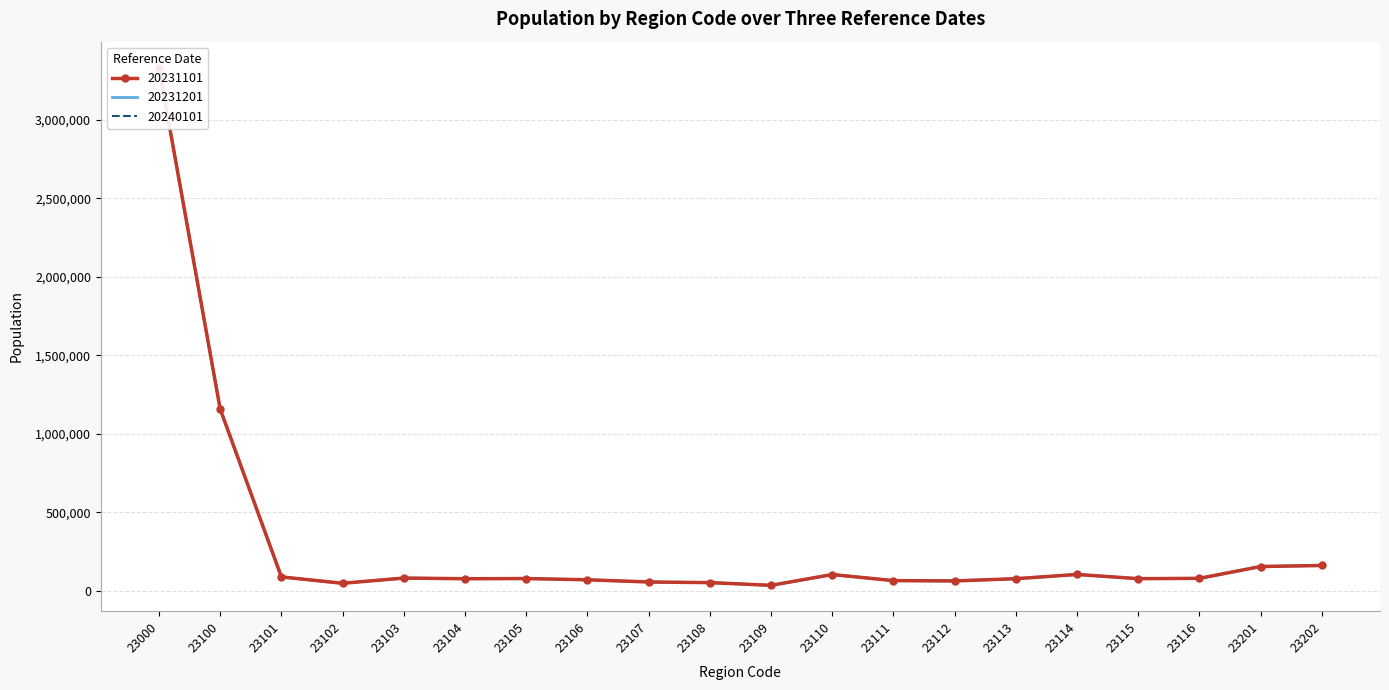

Which series ends up on top after the final intersection of 20240101 and 20231101?

20240101